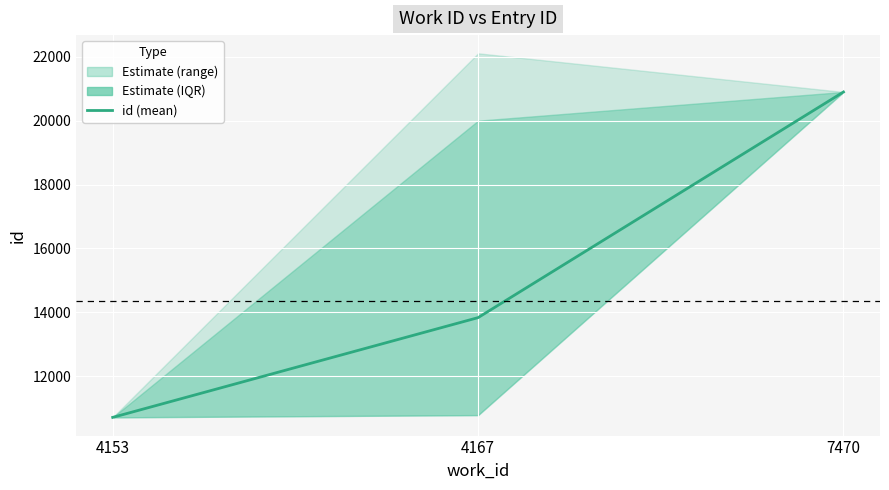

How many lines are shown in the chart?

1